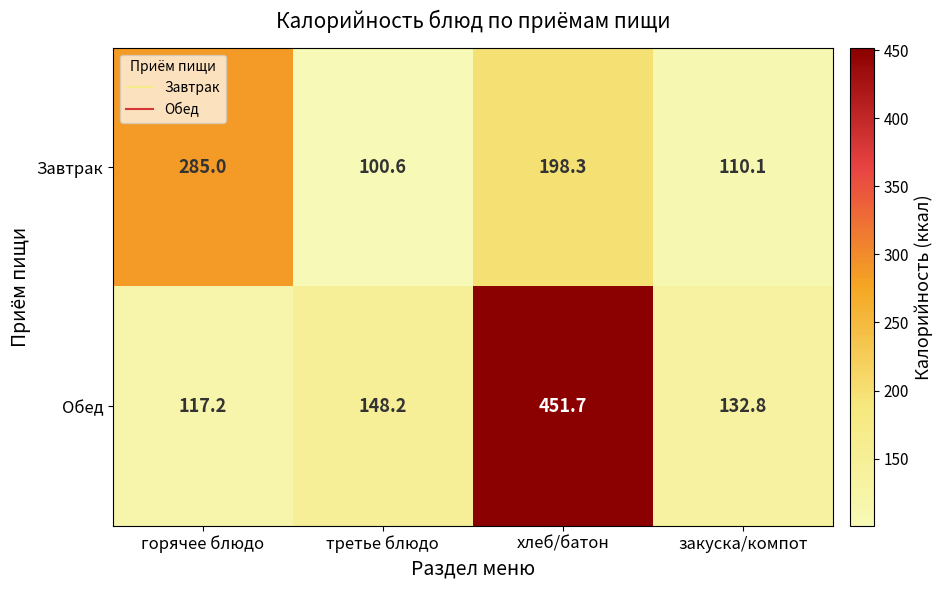

At how many categories does at least one series exceed 187?

2